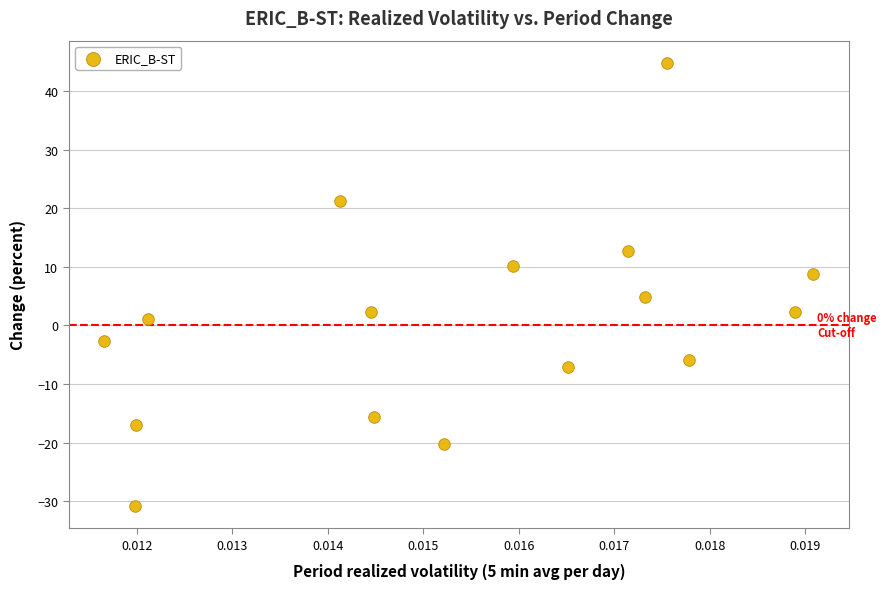

What is the range of Y values (max minus min)?

75.6